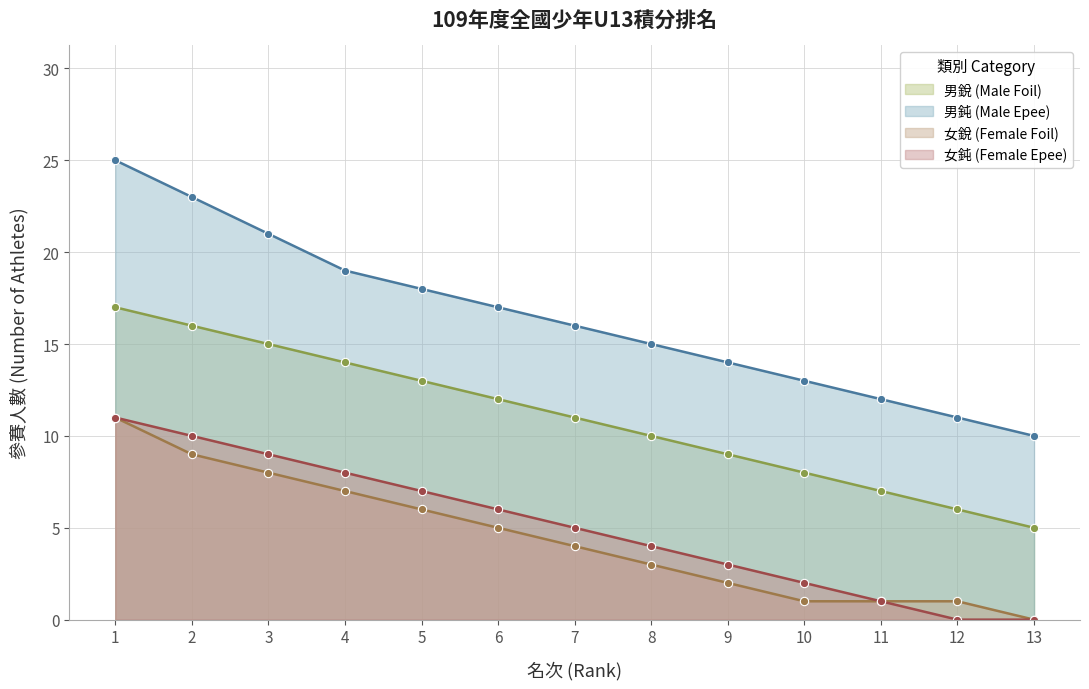

What is the spread (max minus min) of values at 3?

13